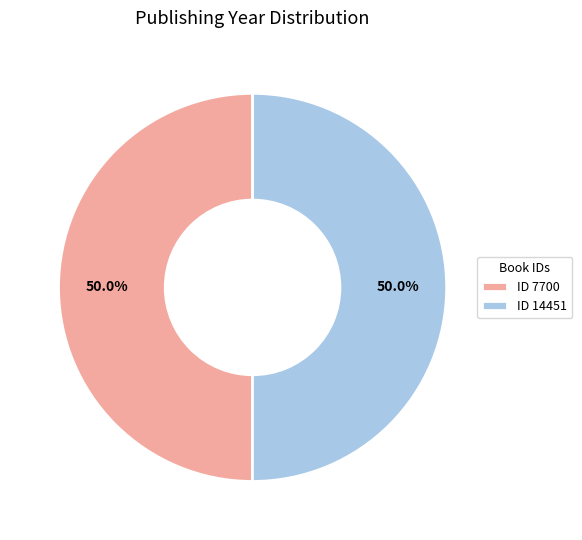

Approximately how many times larger is the value at ID 7700 compared to ID 14451?

1.0